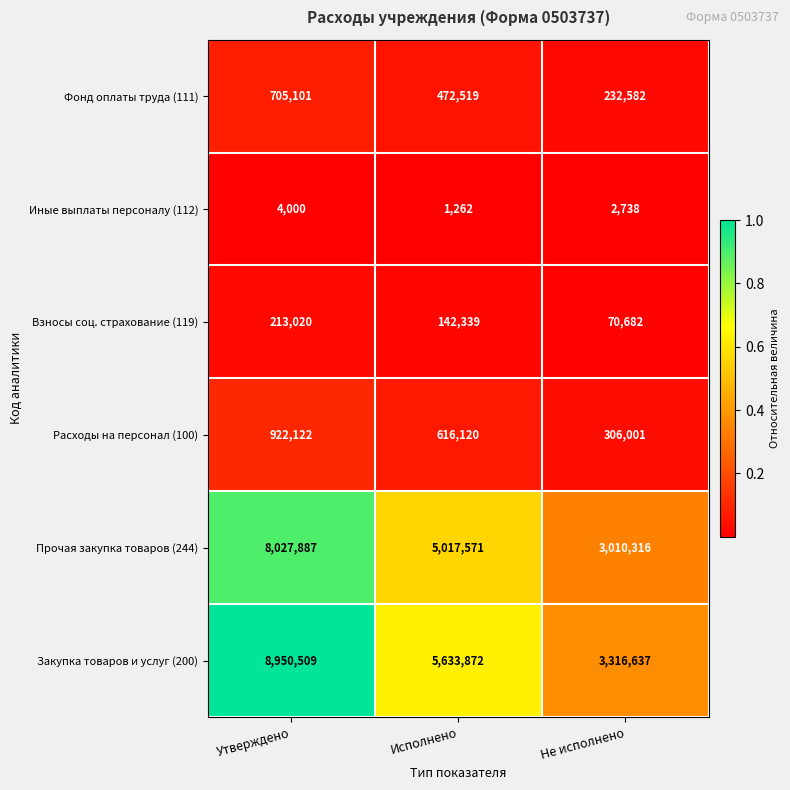

How many series are shown in this chart?

6